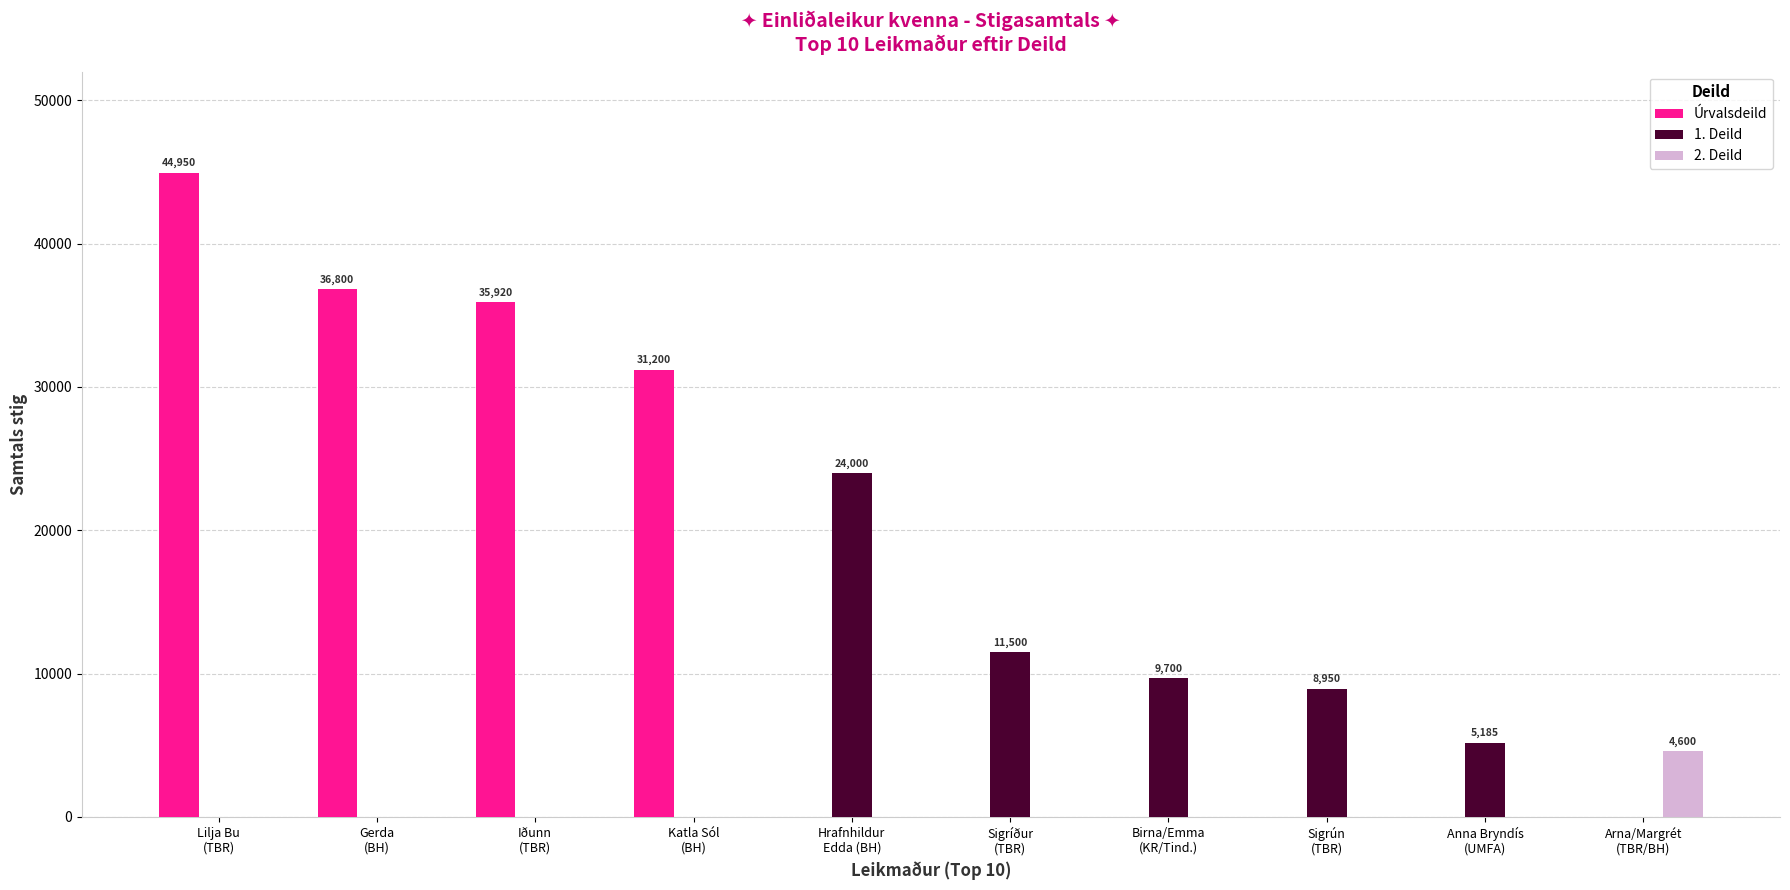

Which series has the largest total across all categories?

Úrvalsdeild